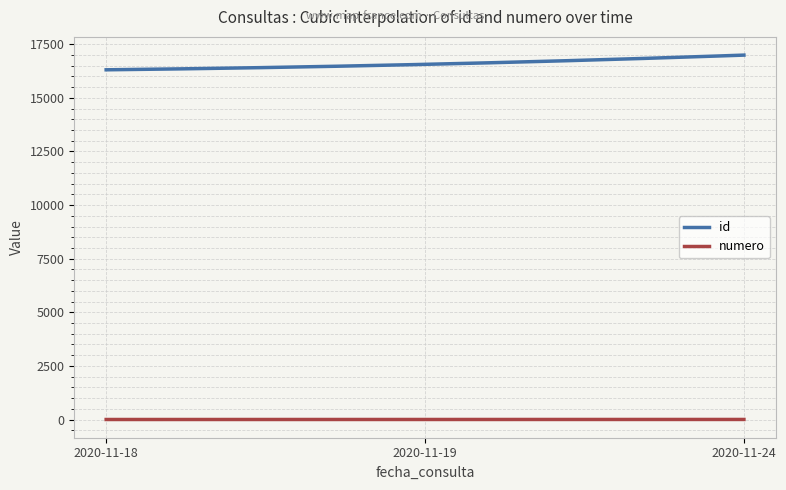

What is the highest value of the id series?

16992.0